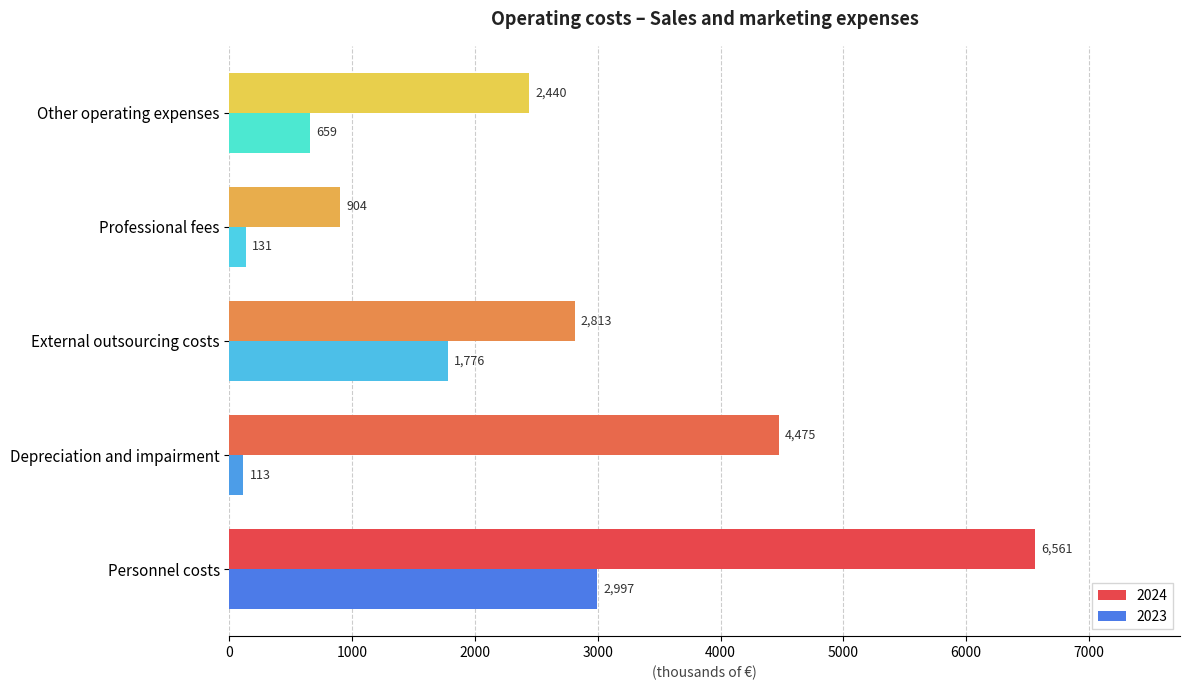

What is the greatest value displayed?

6561